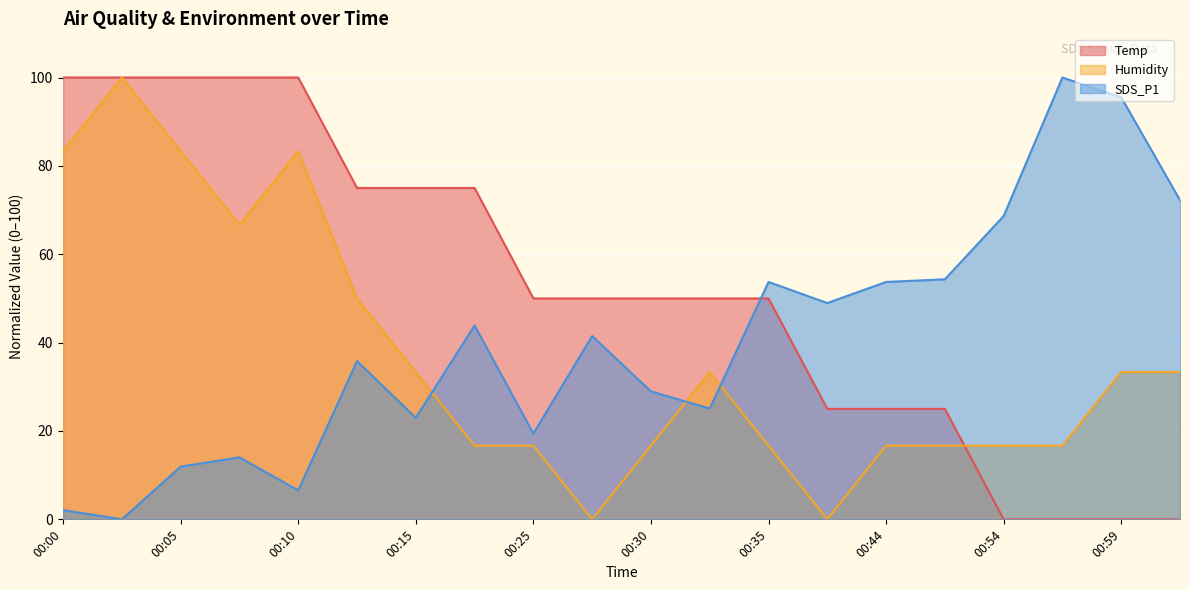

At how many categories does at least one series exceed 32?

20